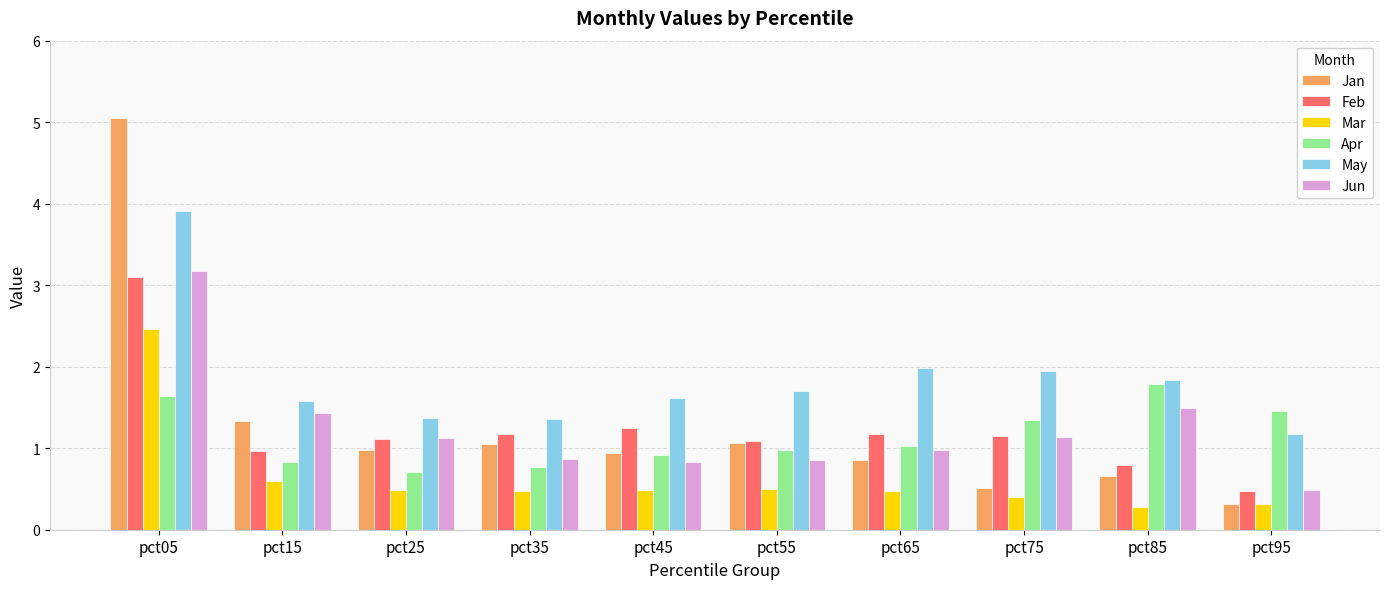

Rank the series at pct85 from lowest to highest value.

Mar, Jan, Feb, Jun, Apr, May